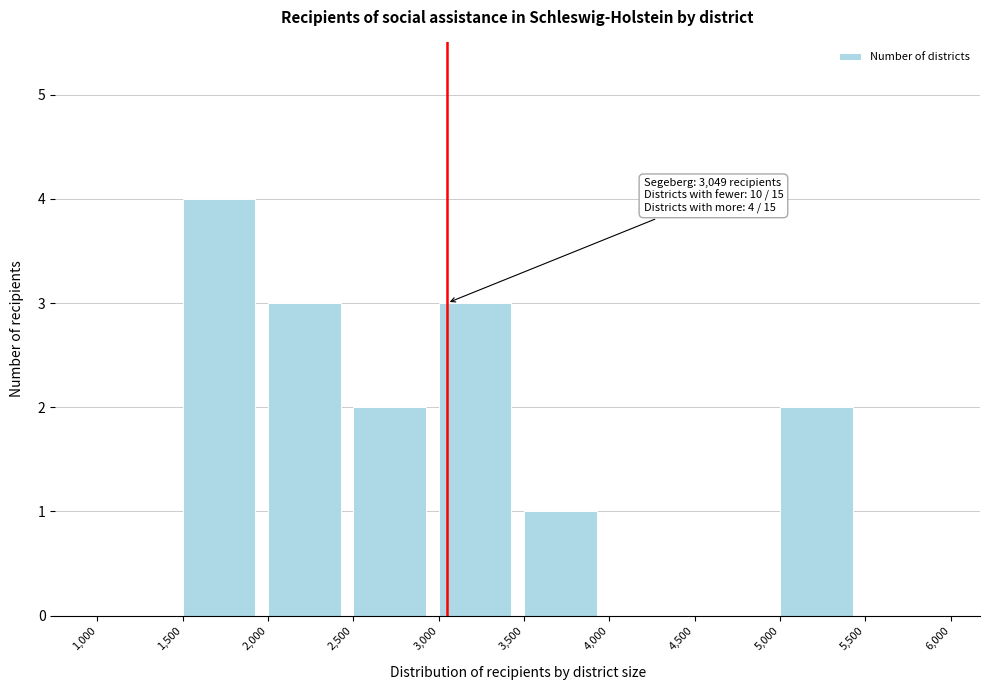

Over which range of the x-axis is the bar tallest?

1,500 to 2,000